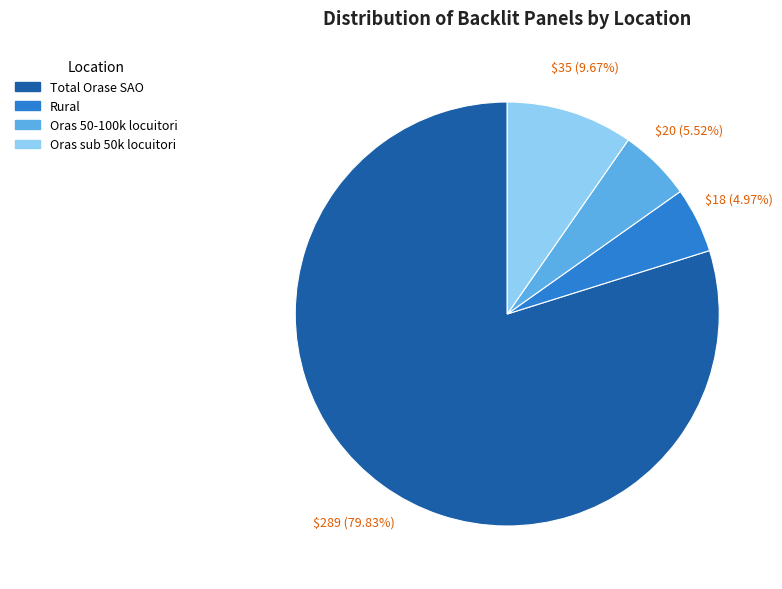

Rank the categories by value from lowest to highest.

Rural, Oras 50-100k locuitori, Oras sub 50k locuitori, Total Orase SAO